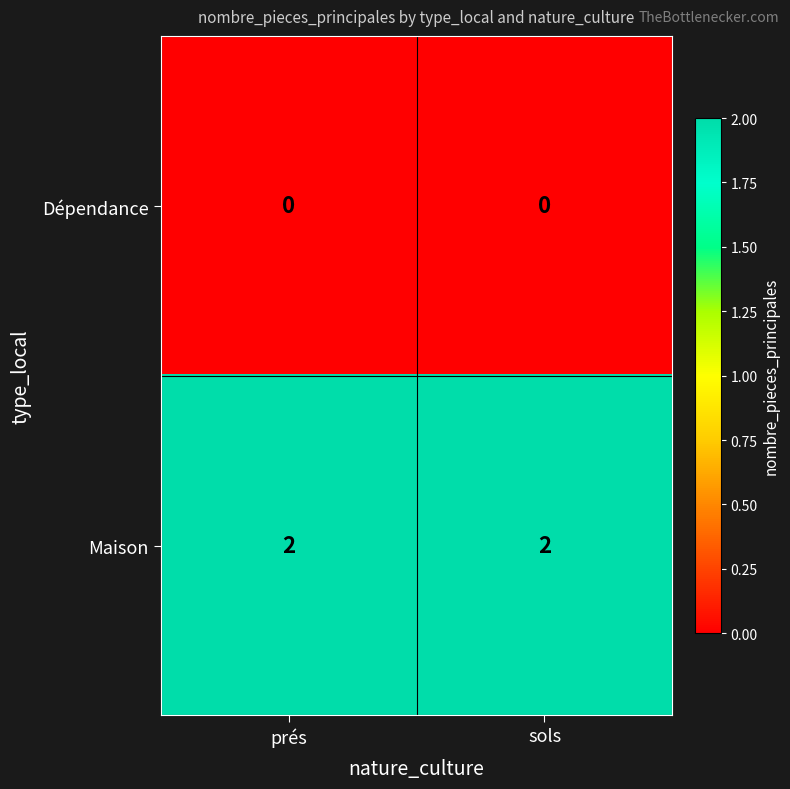

Reading right to left, extract all data points from this chart.

Dépendance: 0	0
Maison: 2	2